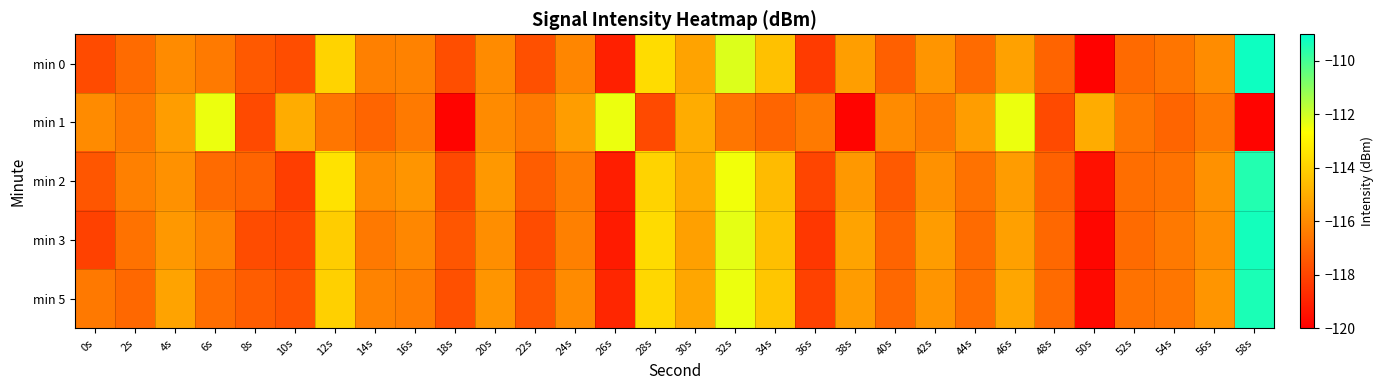

Which series has the widest spread of values?

min 0